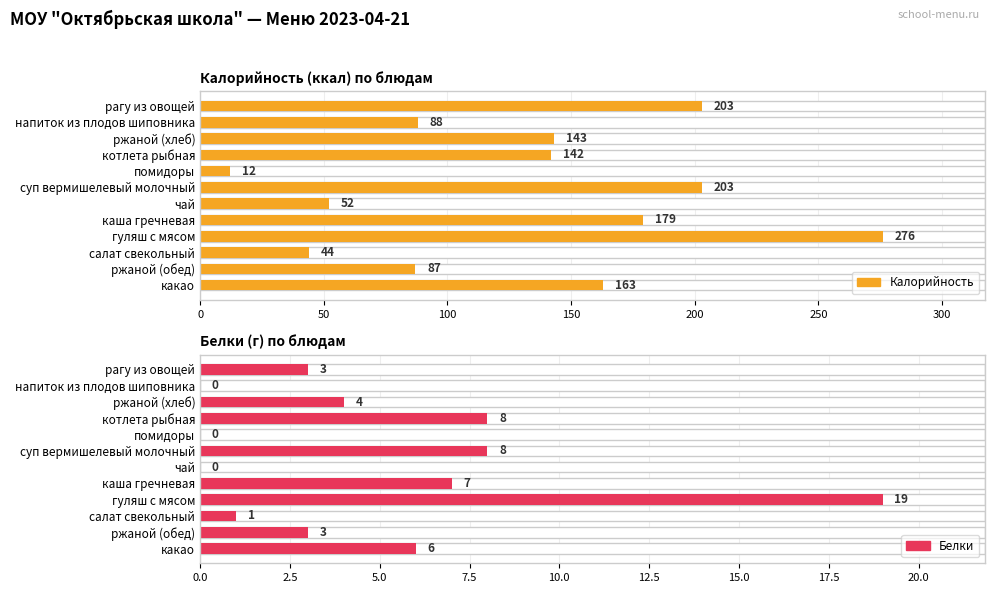

Which series has the largest total across all categories?

Калорийность